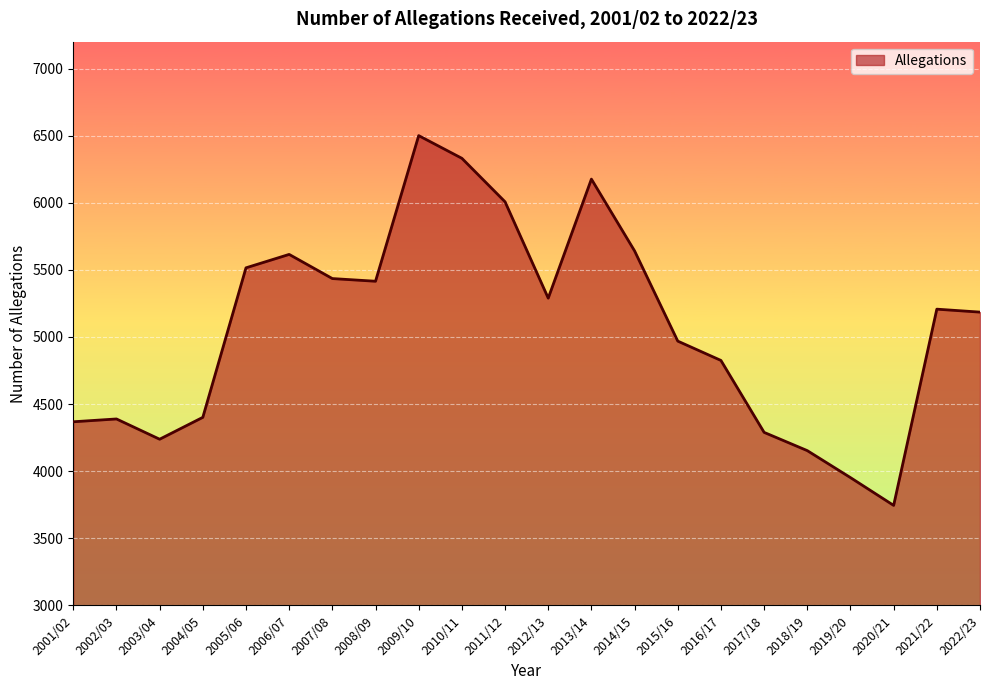

What is the greatest value displayed?

6500